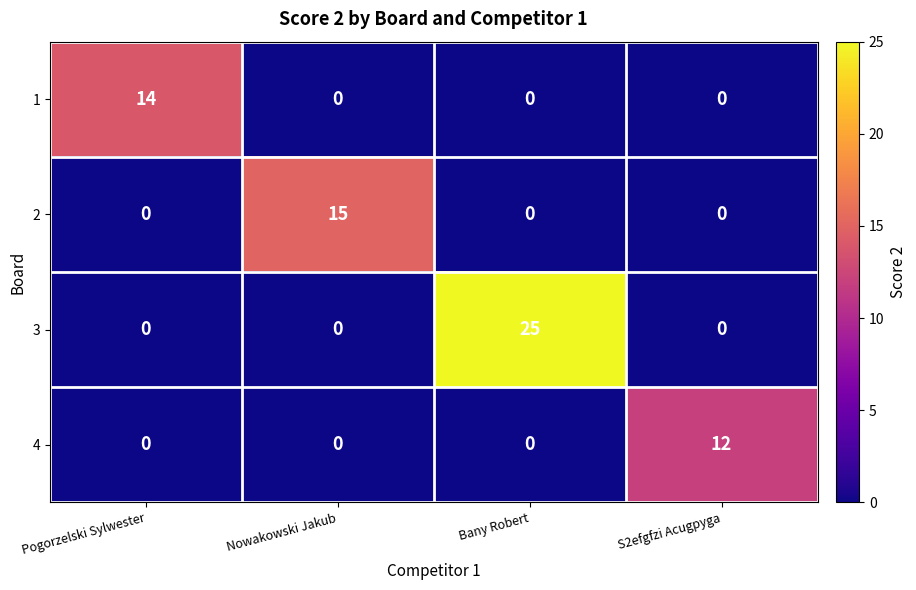

Which series has the widest spread of values?

3